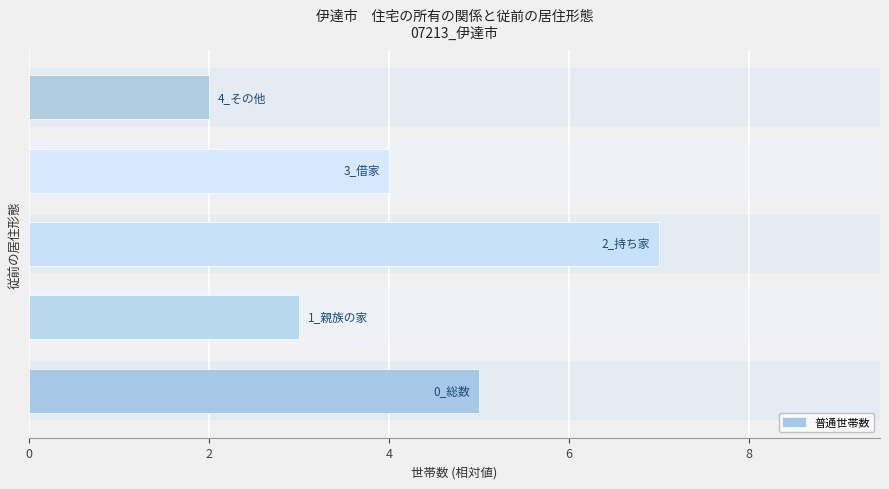

What is the sum of all values?

21